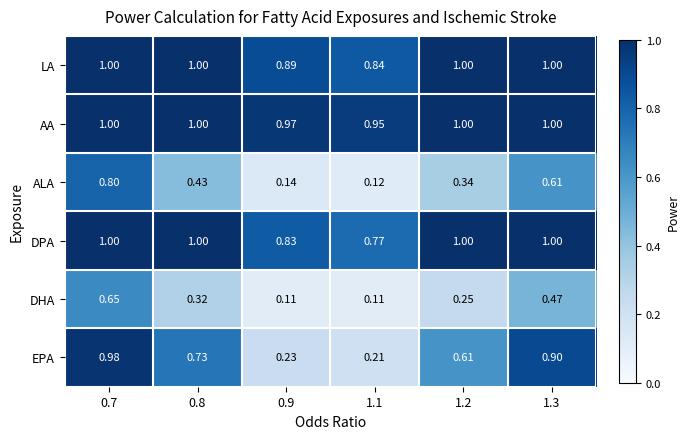

How many categories are shown in the chart?

6